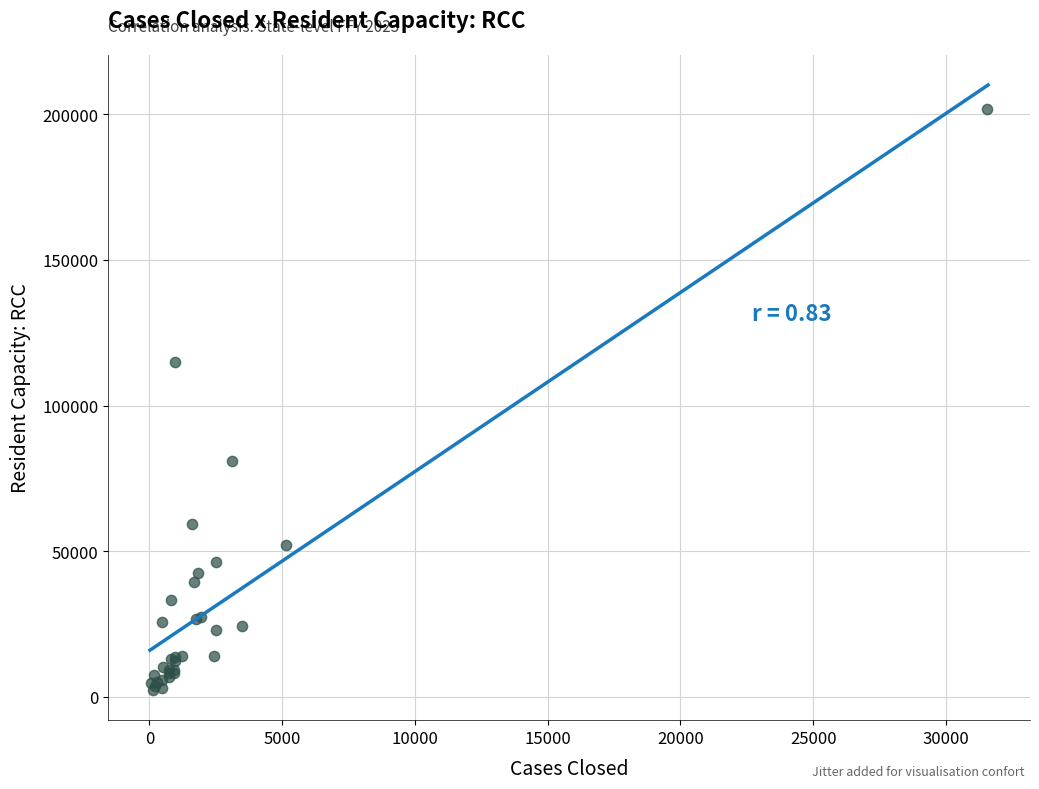

What Y value in the scatter plot is closest to 102060?

114888.2